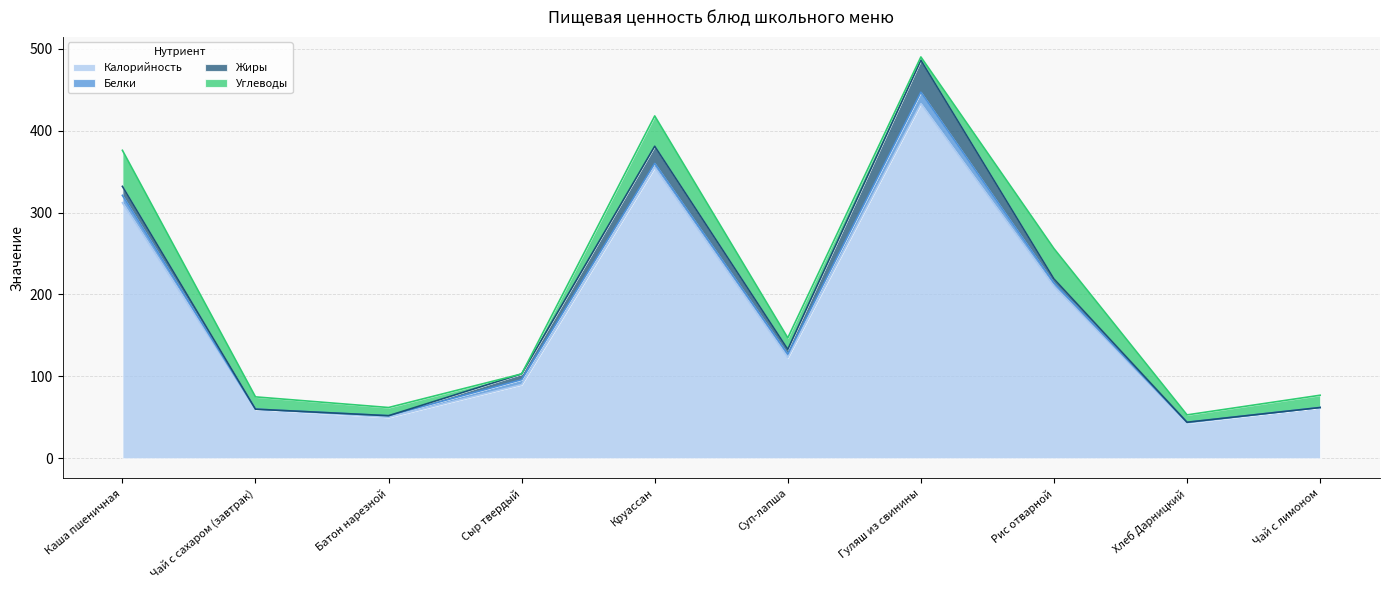

Does the chart display data point markers on the line(s)?

No